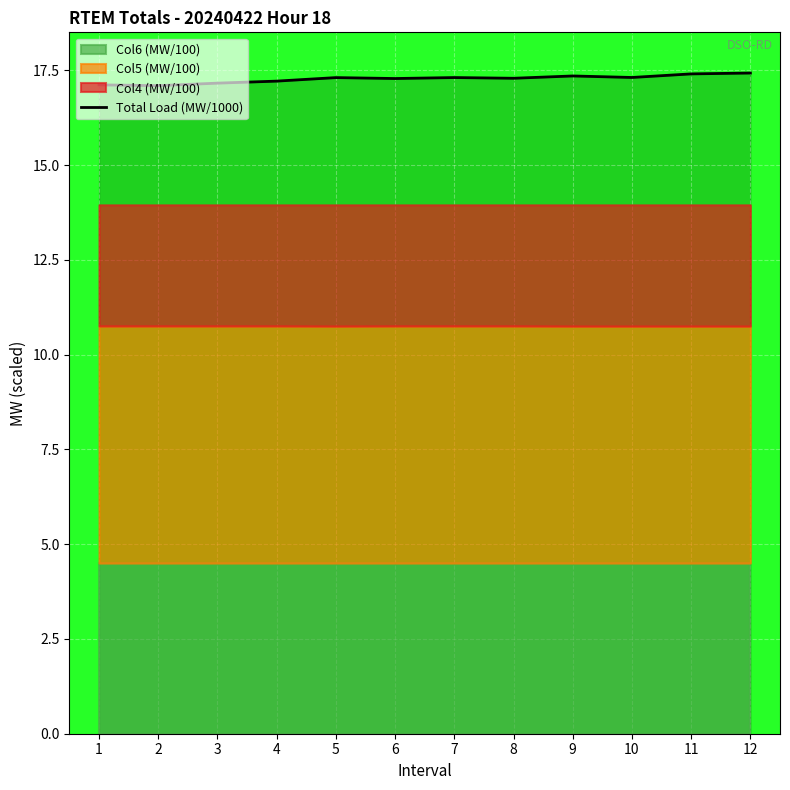

Which has a higher value, 6 or 3?

6